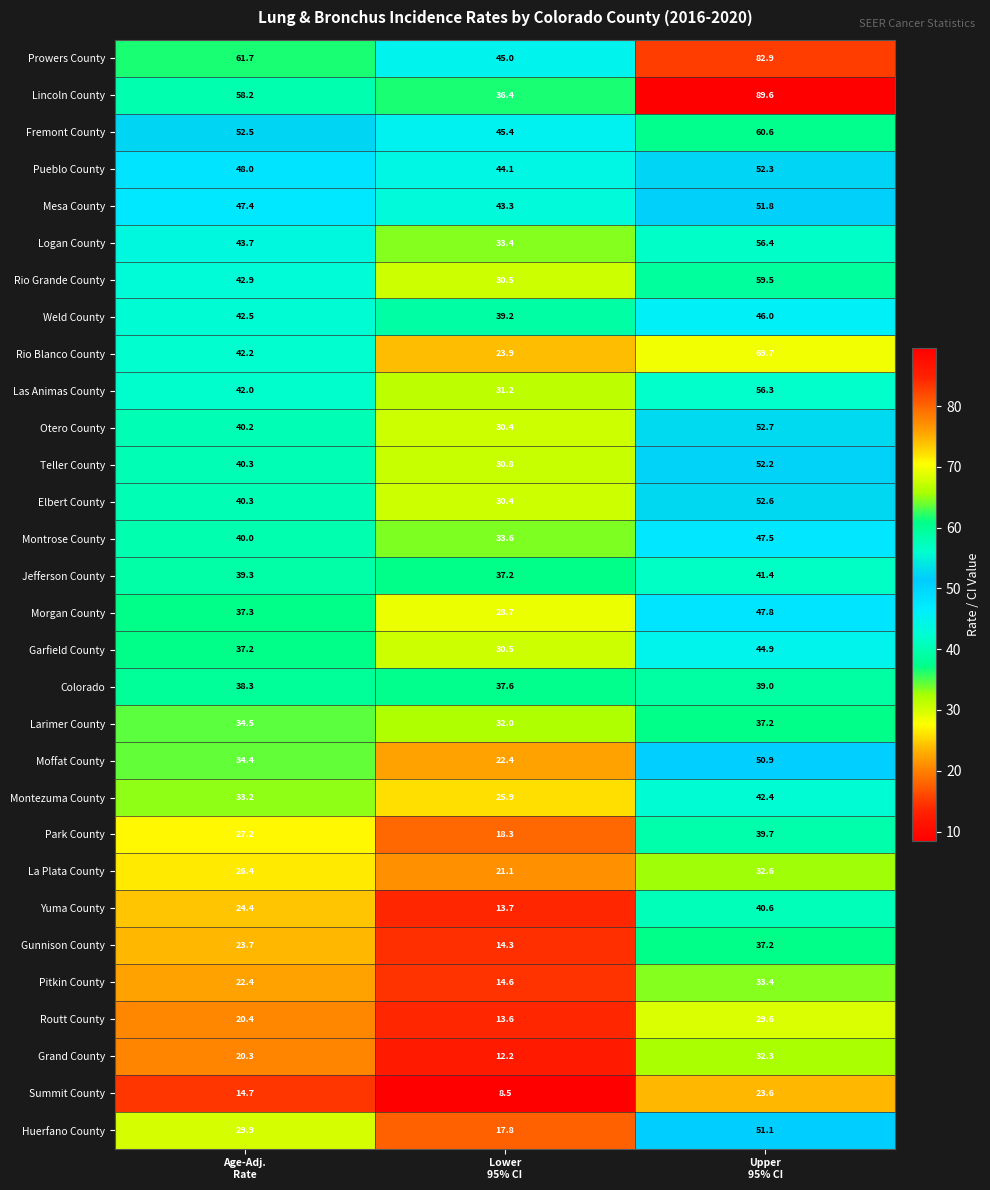

At which category is the sum across all series the highest?

Upper
95% CI